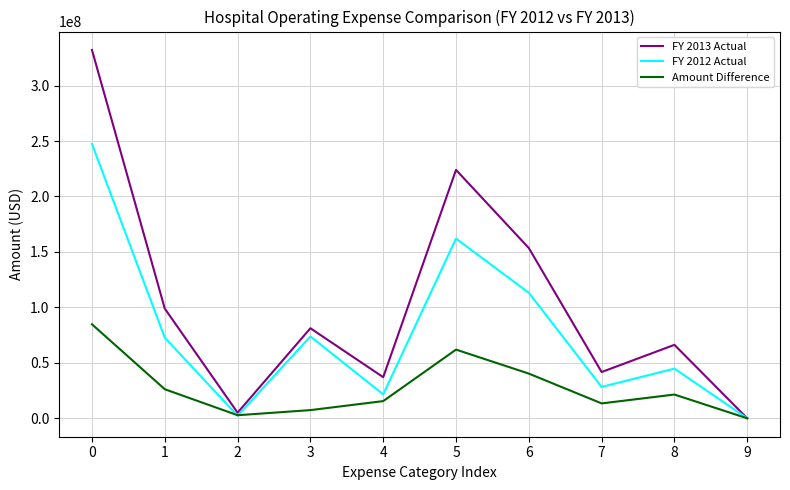

Is the value of Amount Difference at 5 greater than the value of FY 2013 Actual at 0?

No